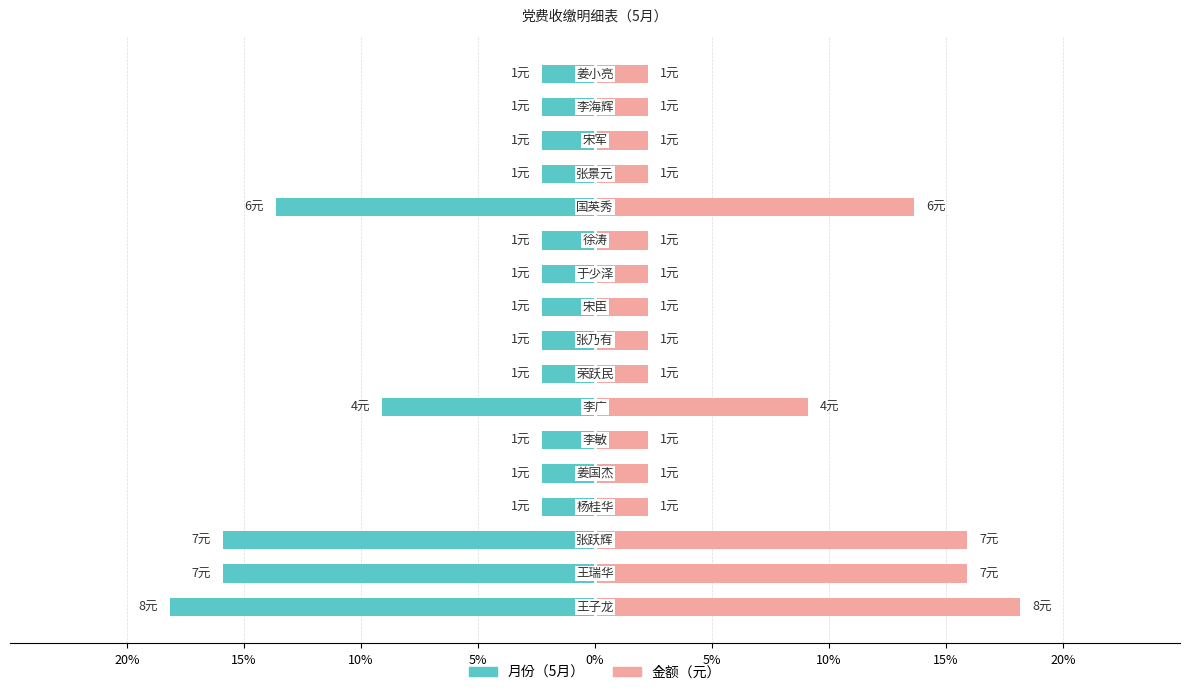

The 月份（5月） series shows -0.7 at 15. True or false?

False